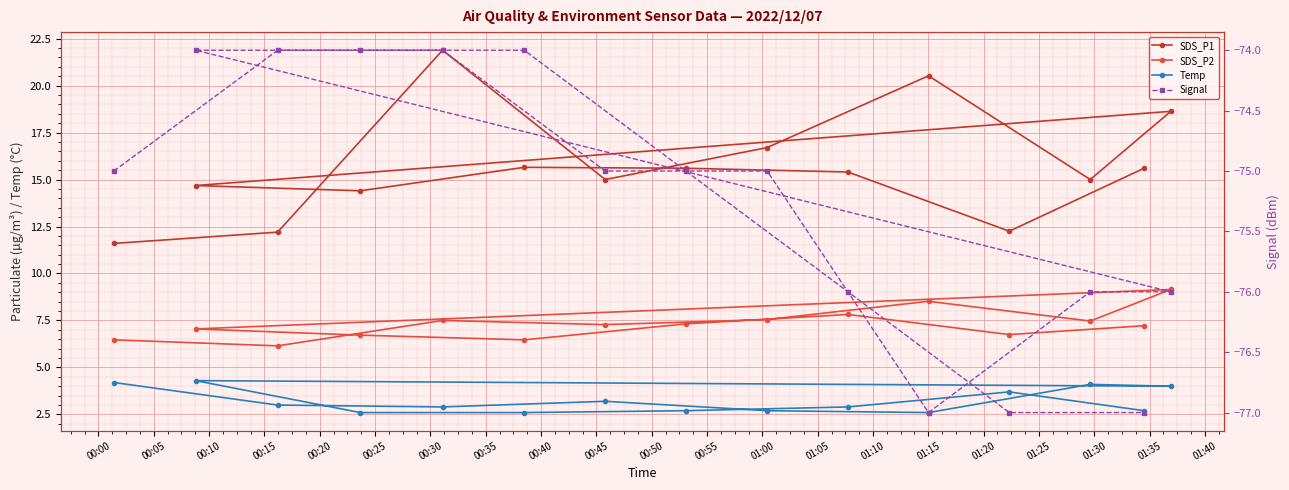

What is the sum of the Signal values at 00:10 and 01:05?

-151.0